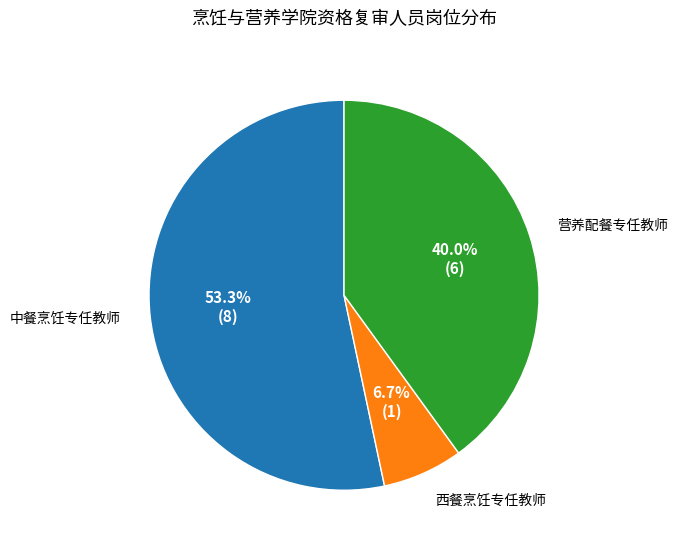

To the nearest percent, what is the difference between the 西餐烹饪专任教师 and 中餐烹饪专任教师 slice percentages?

47%